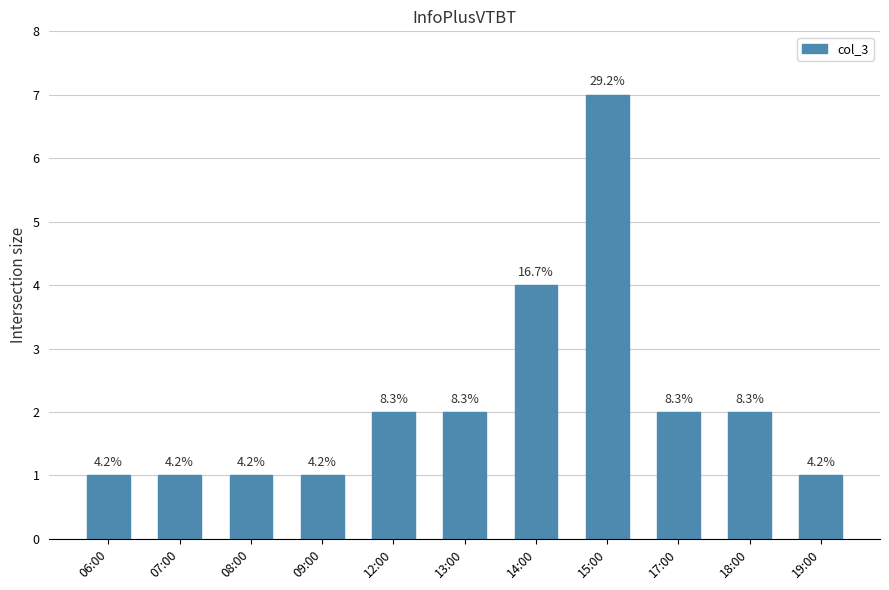

What is the sum of the values at 06:00 and 15:00?

8